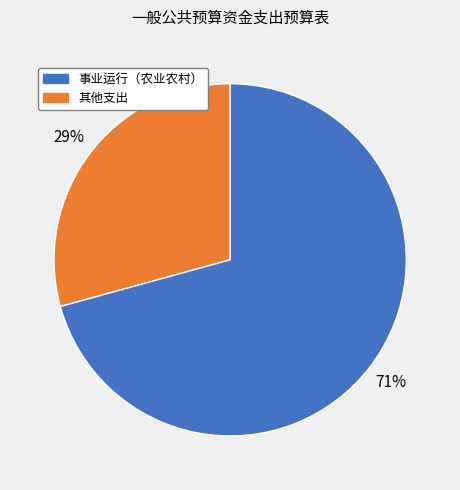

To the nearest percent, what is the average slice percentage?

50%